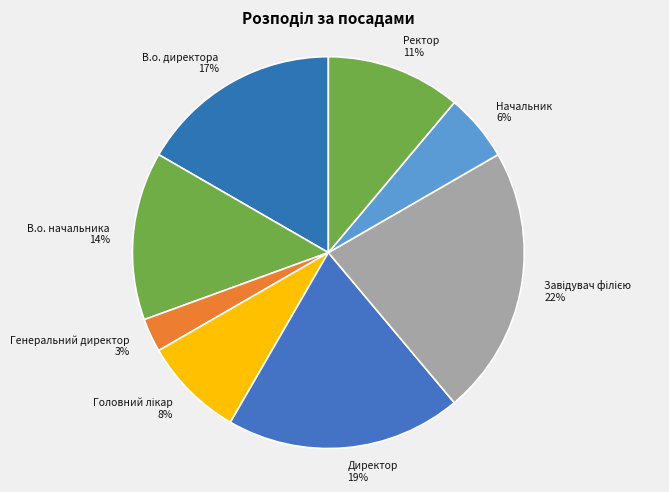

To the nearest percent, what percentage of the pie is Директор?

19%